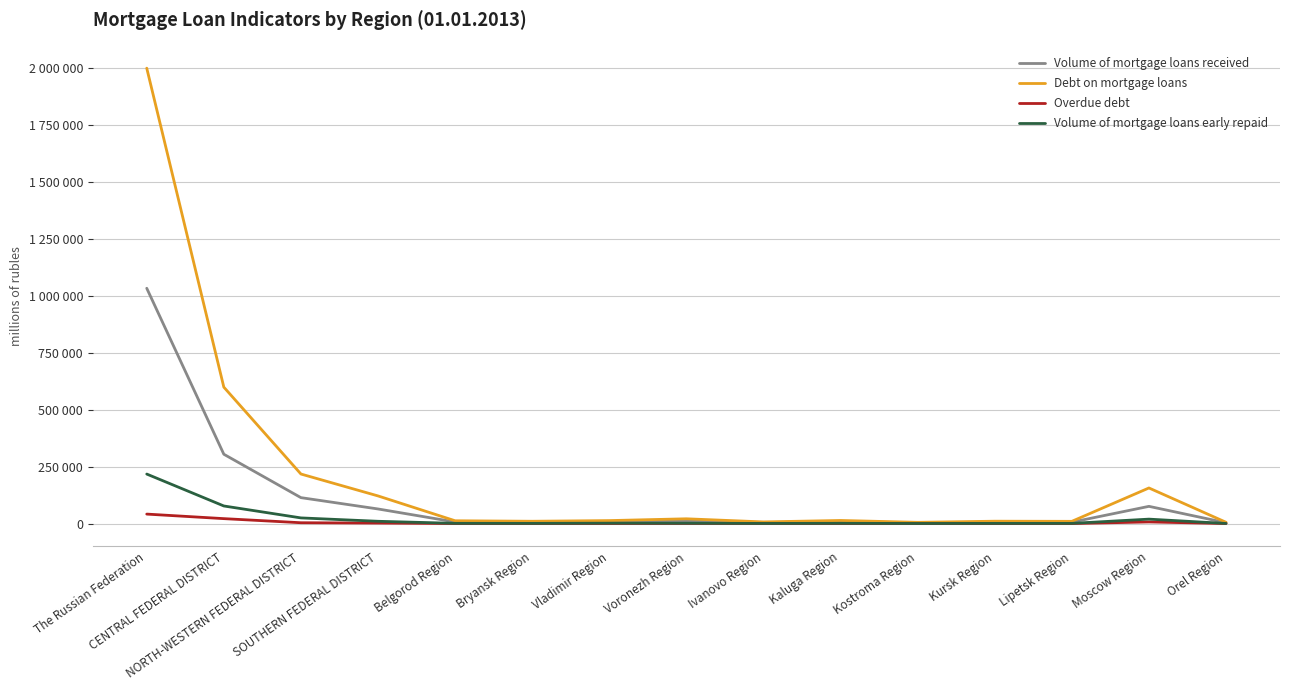

What is the total value across all series at Orel Region?

9706